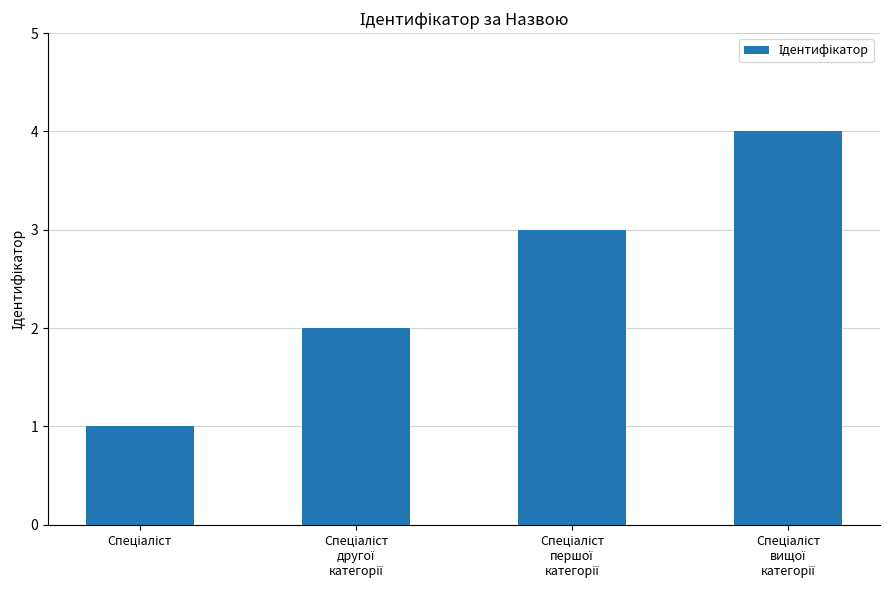

How many series are shown in this chart?

1